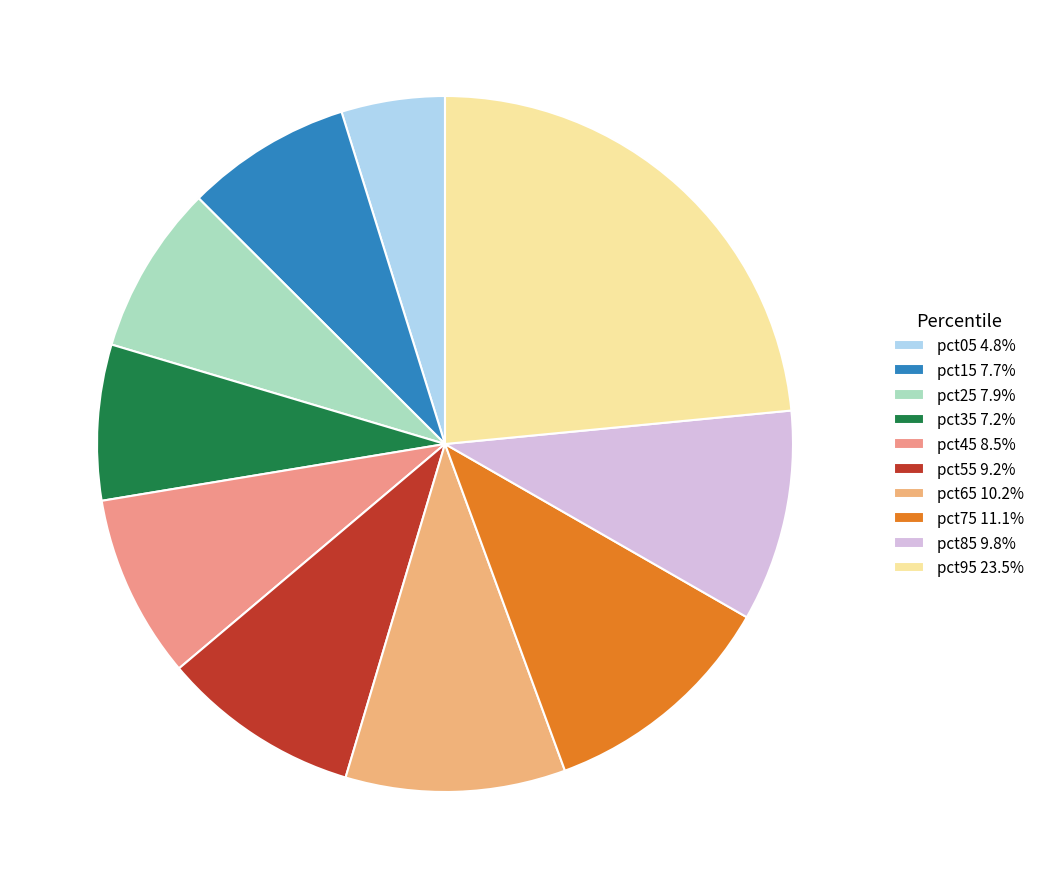

Does pct05 represent more than half of the total?

No